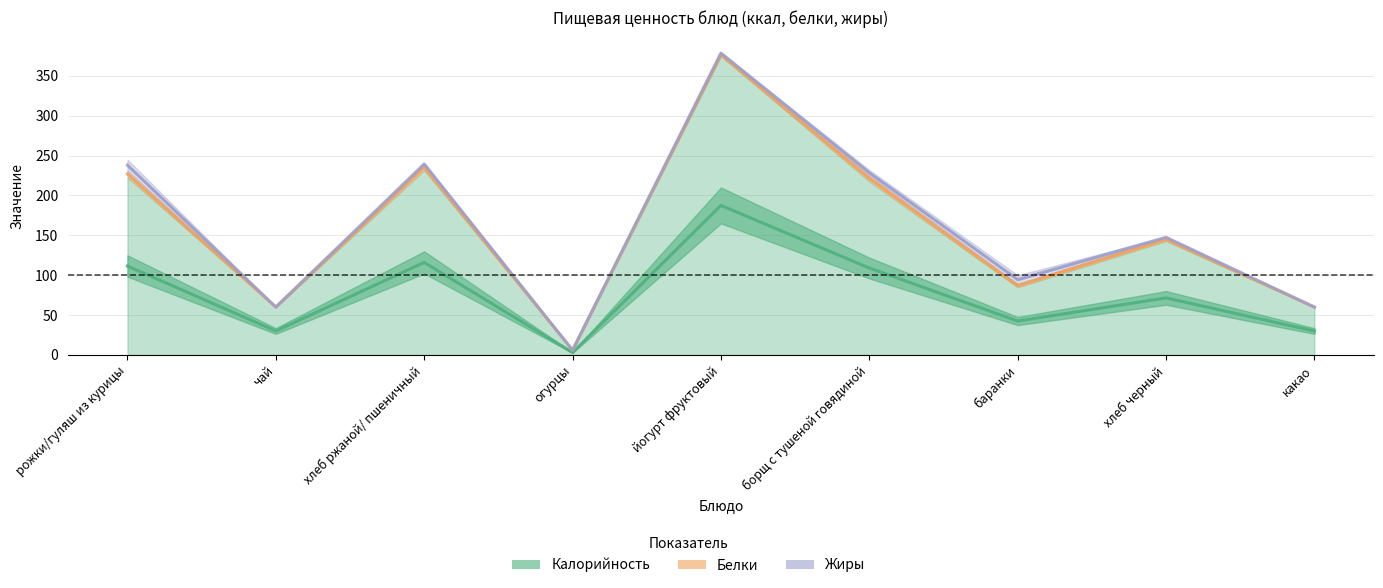

True or false: Жиры and Калорийность cross at least once.

False